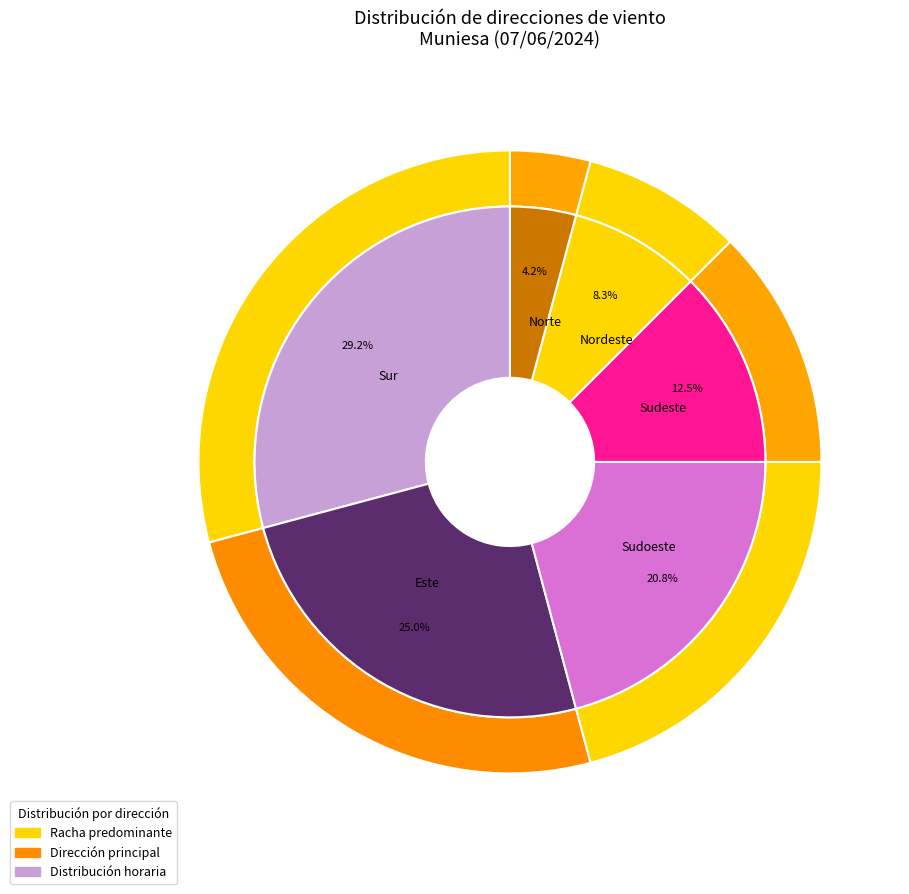

Does Sudoeste represent more than half of the total?

No